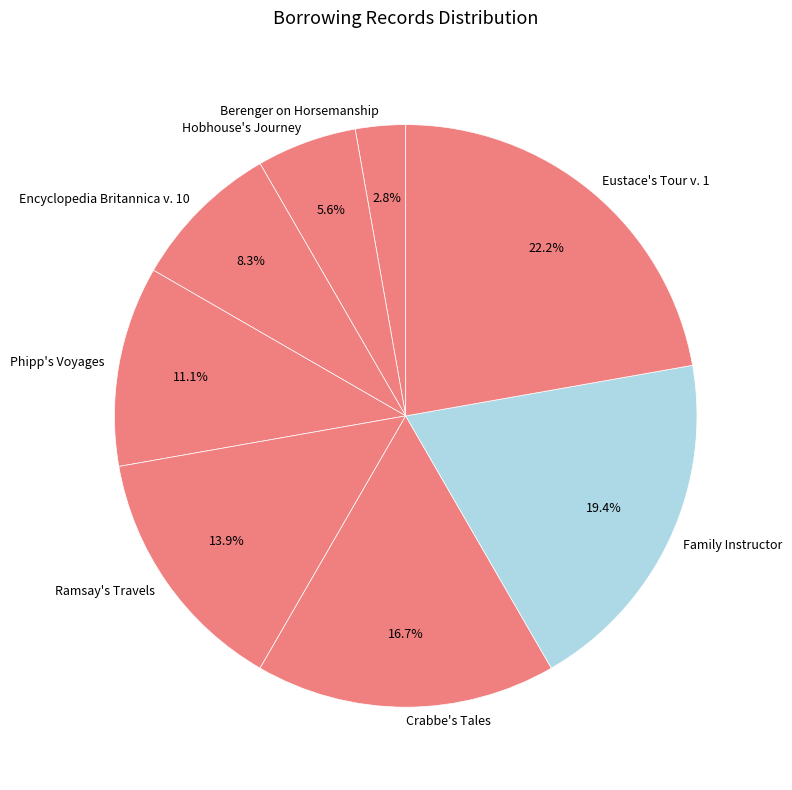

To the nearest percent, what is the difference between the Crabbe's Tales and Phipp's Voyages slice percentages?

6%